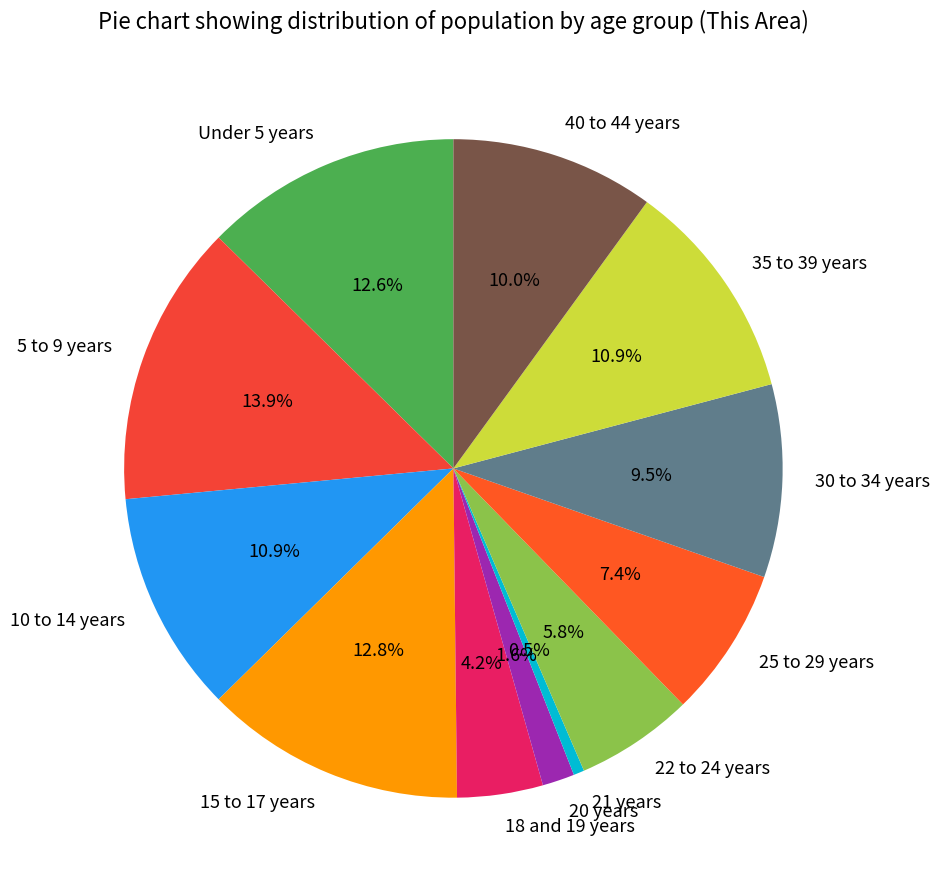

To the nearest percent, what percentage of the pie is 22 to 24 years?

6%